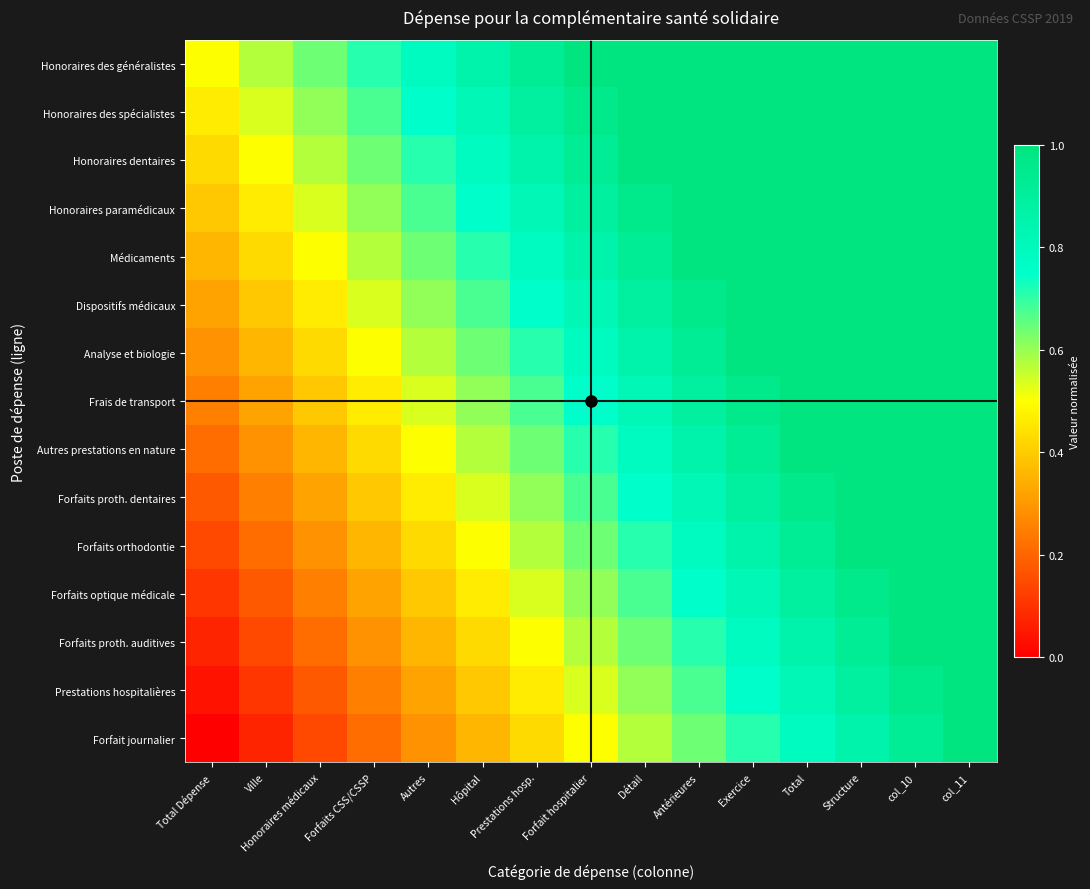

Rank the series at Forfaits CSS/CSSP from lowest to highest value.

Forfait journalier, Prestations hospitalières, Forfaits proth. auditives, Forfaits optique médicale, Forfaits orthodontie, Forfaits proth. dentaires, Autres prestations en nature, Frais de transport, Analyse et biologie, Dispositifs médicaux, Médicaments, Honoraires paramédicaux, Honoraires dentaires, Honoraires des spécialistes, Honoraires des généralistes